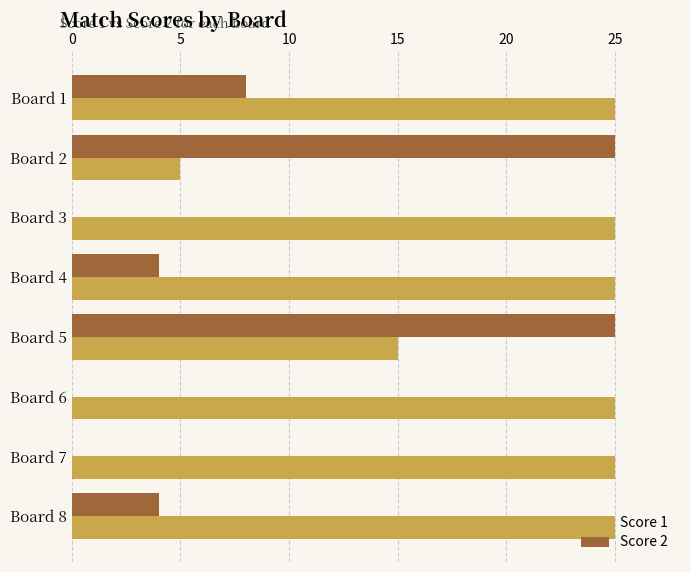

What is the greatest value displayed?

25